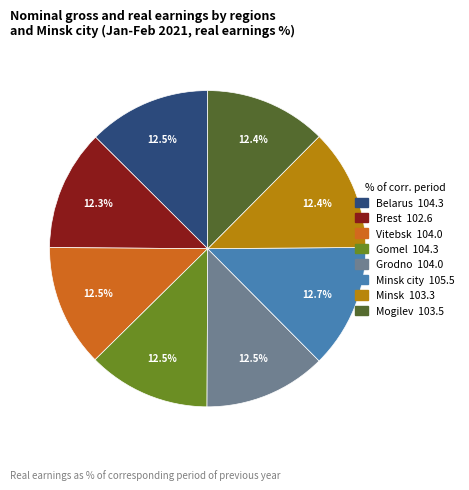

Does any single category account for the majority?

No